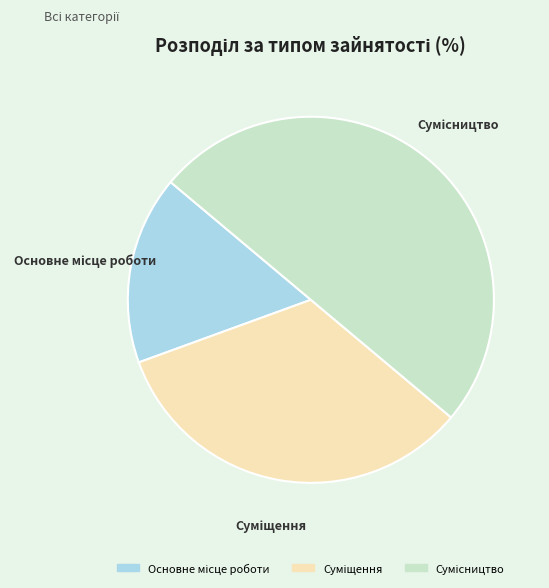

How many slices are in this pie chart?

3